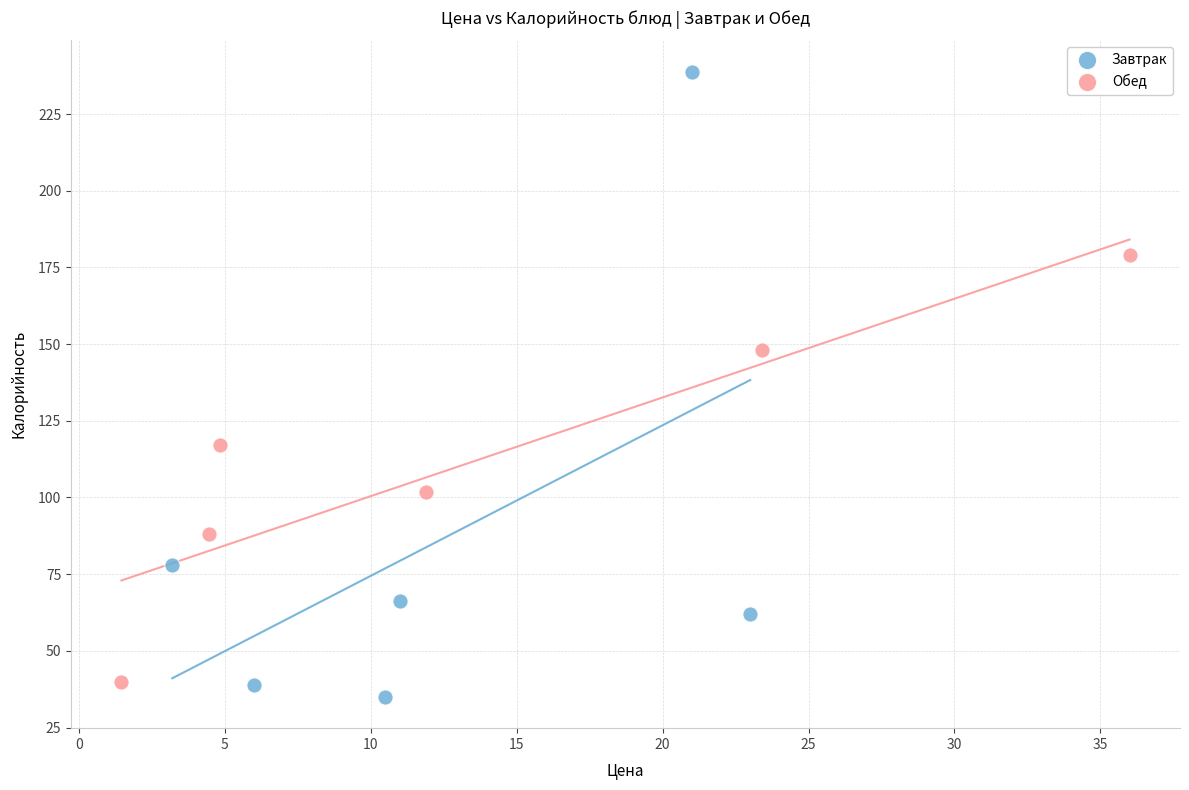

Which series has the widest spread of Y values?

Завтрак